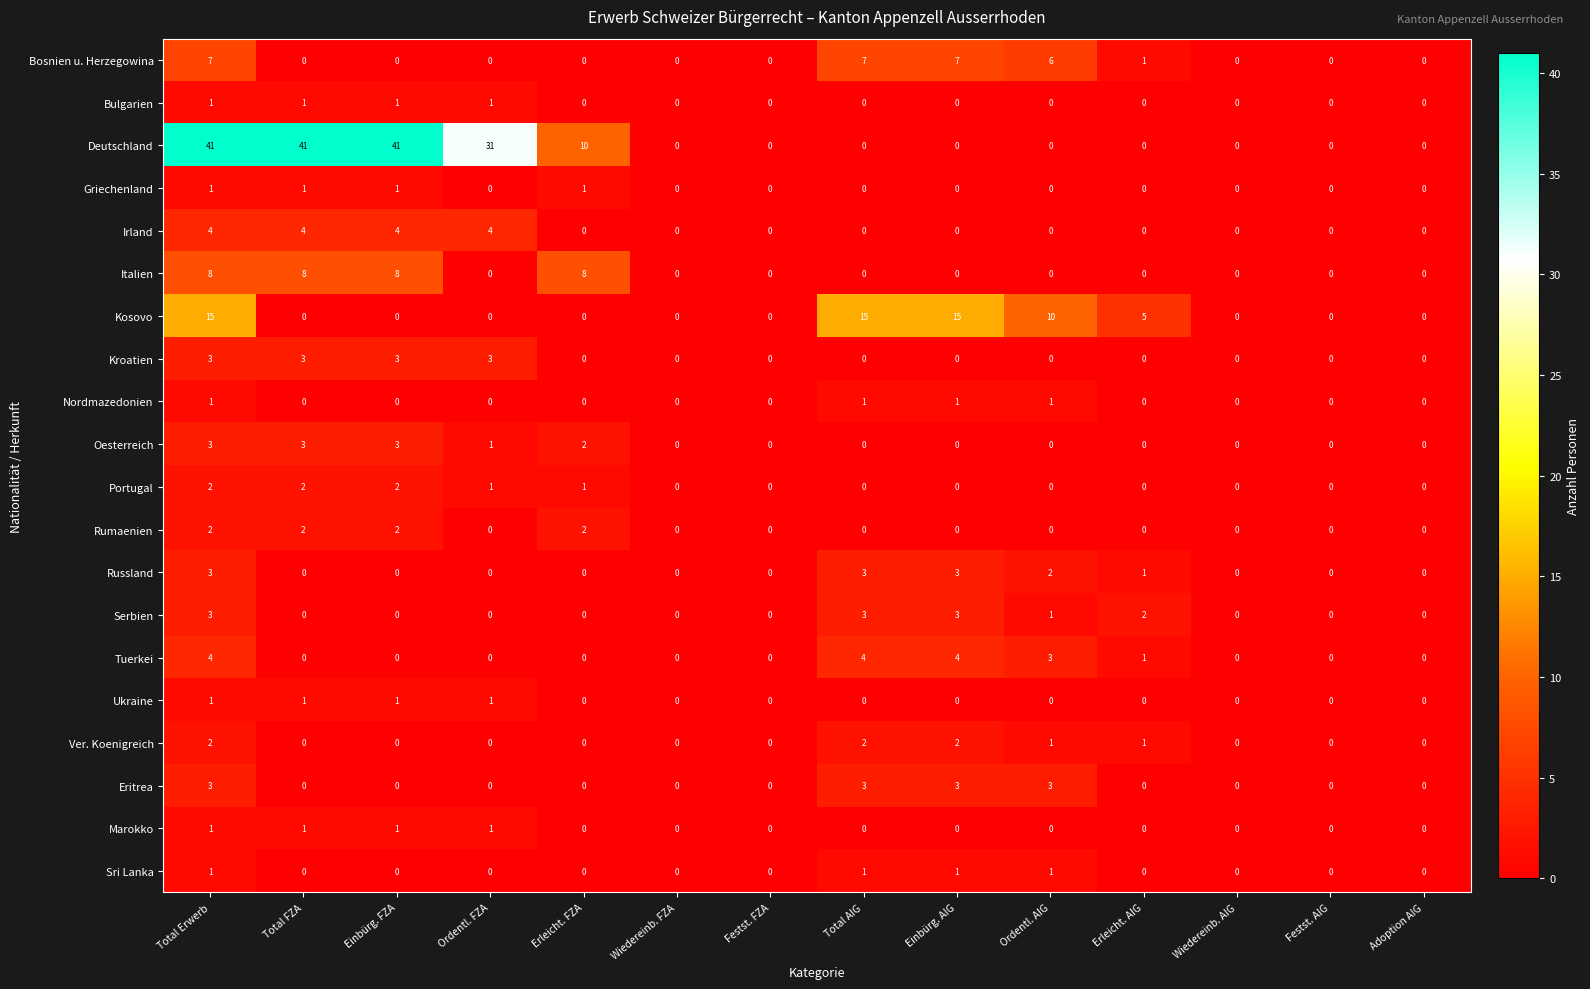

How many Eritrea values are between 0 and 3?

14